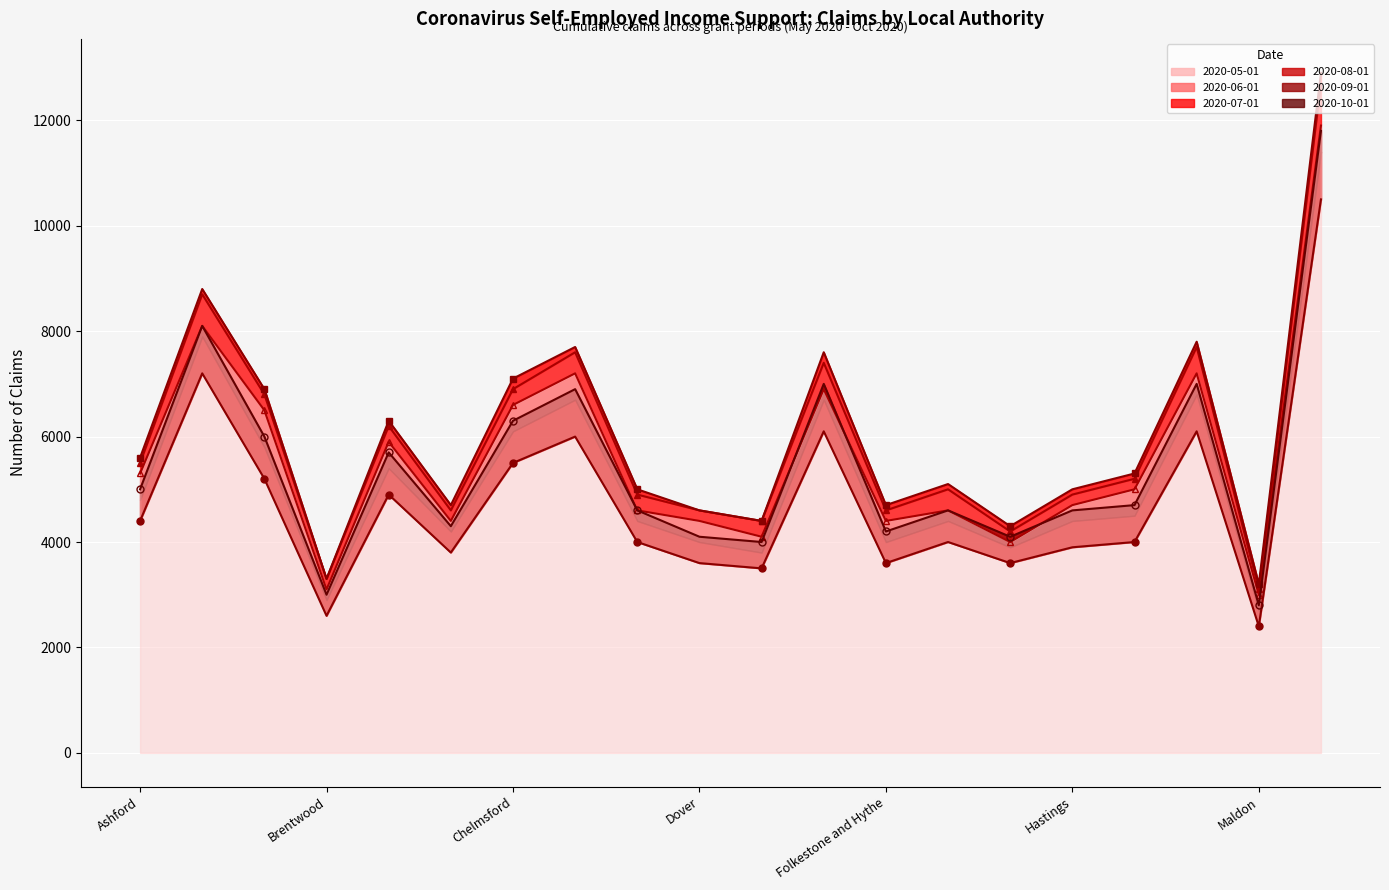

After their last crossing, which series has the higher values: 2020-09-01 or 2020-05-01?

2020-05-01